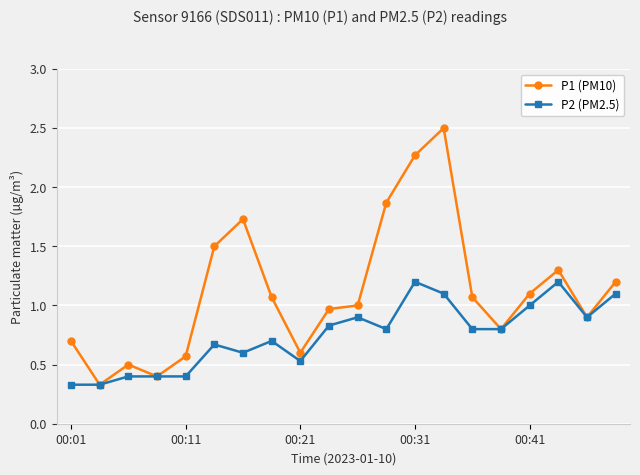

Does the chart have visible grid lines?

Yes